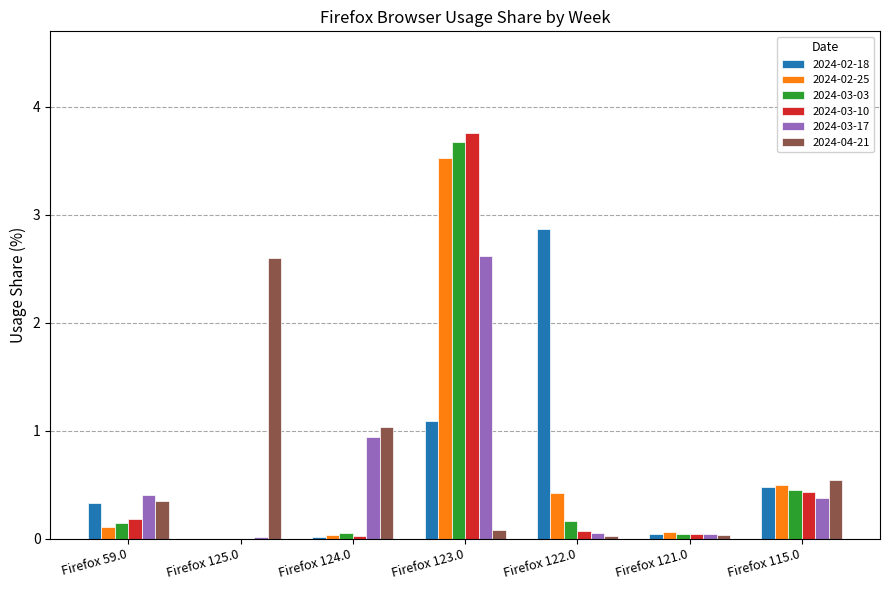

Is the value of 2024-03-03 at Firefox 59.0 greater than the value of 2024-02-18 at Firefox 124.0?

Yes